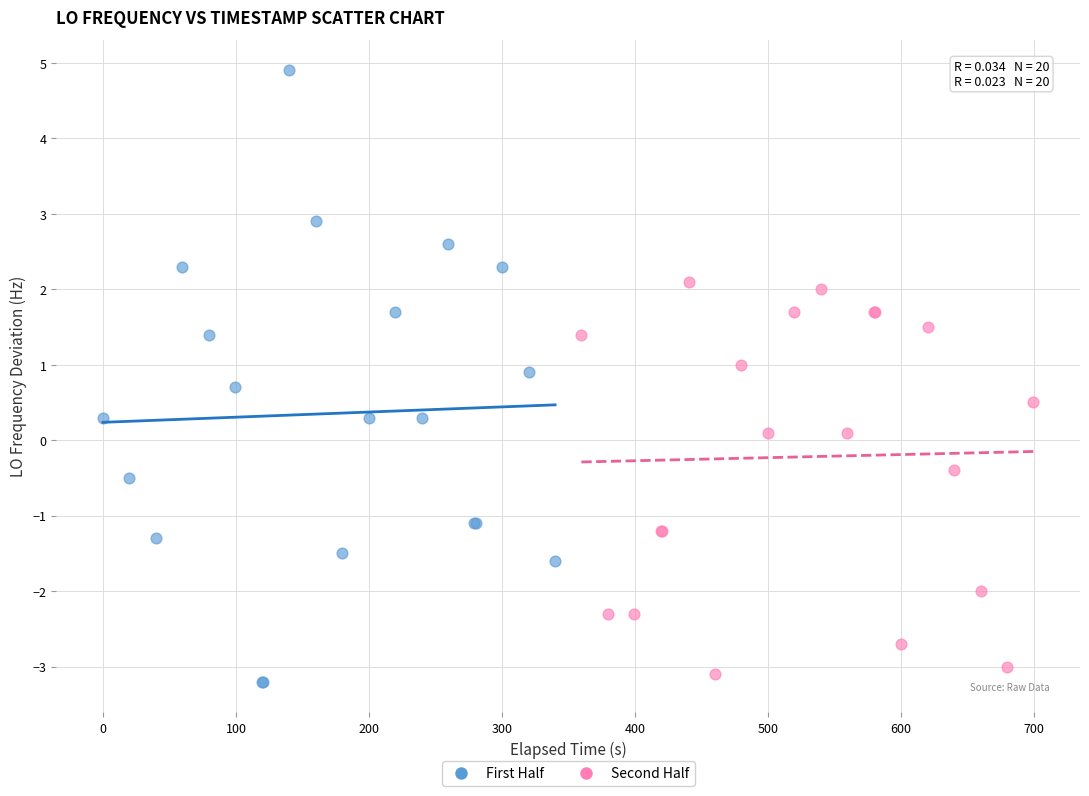

Which series reaches the maximum Y coordinate?

First Half